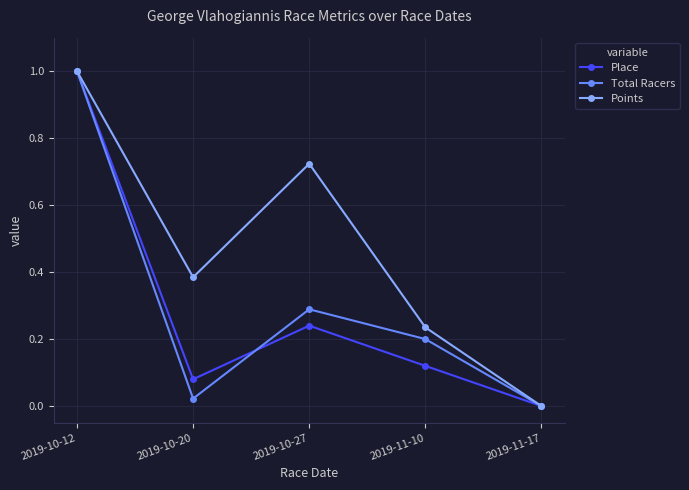

What is the difference between the highest and lowest values at 2019-10-27?

0.5